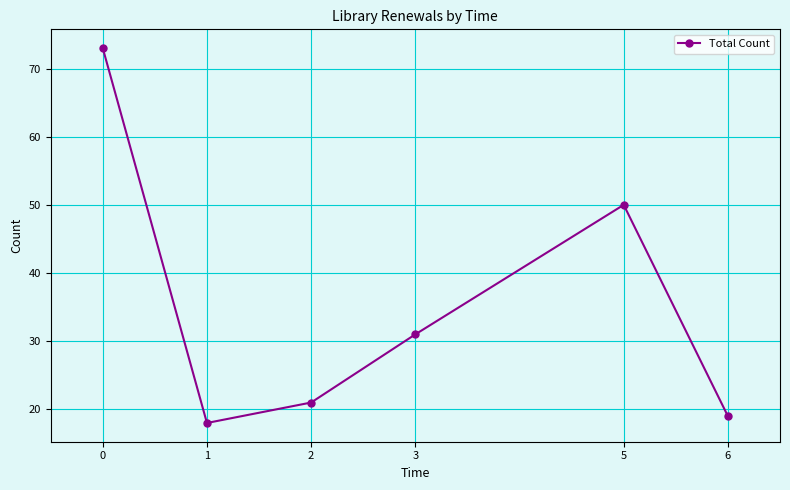

How many data points does each series have?

6